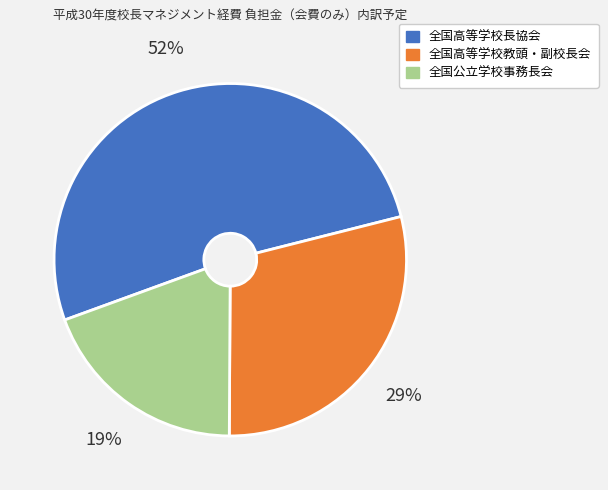

How many slices are in this pie chart?

3